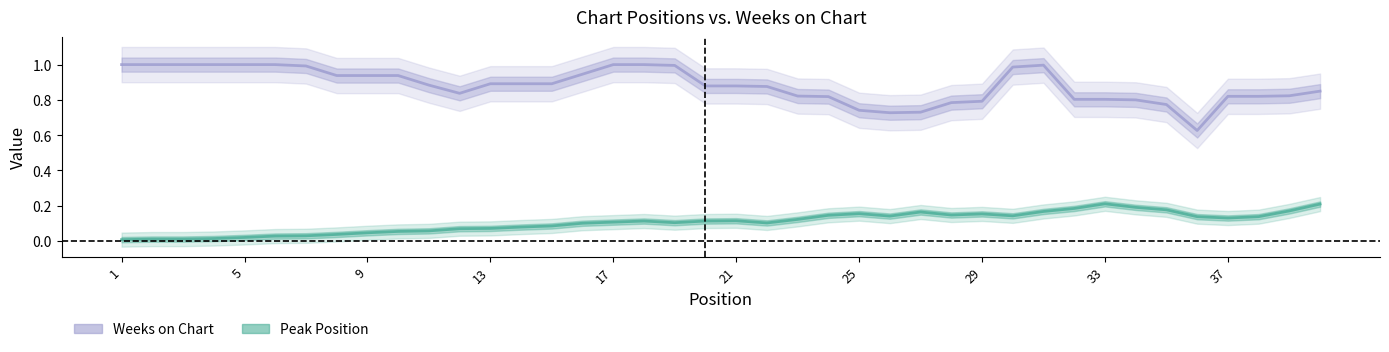

The Peak Position series shows 0.1 at 39. True or false?

False